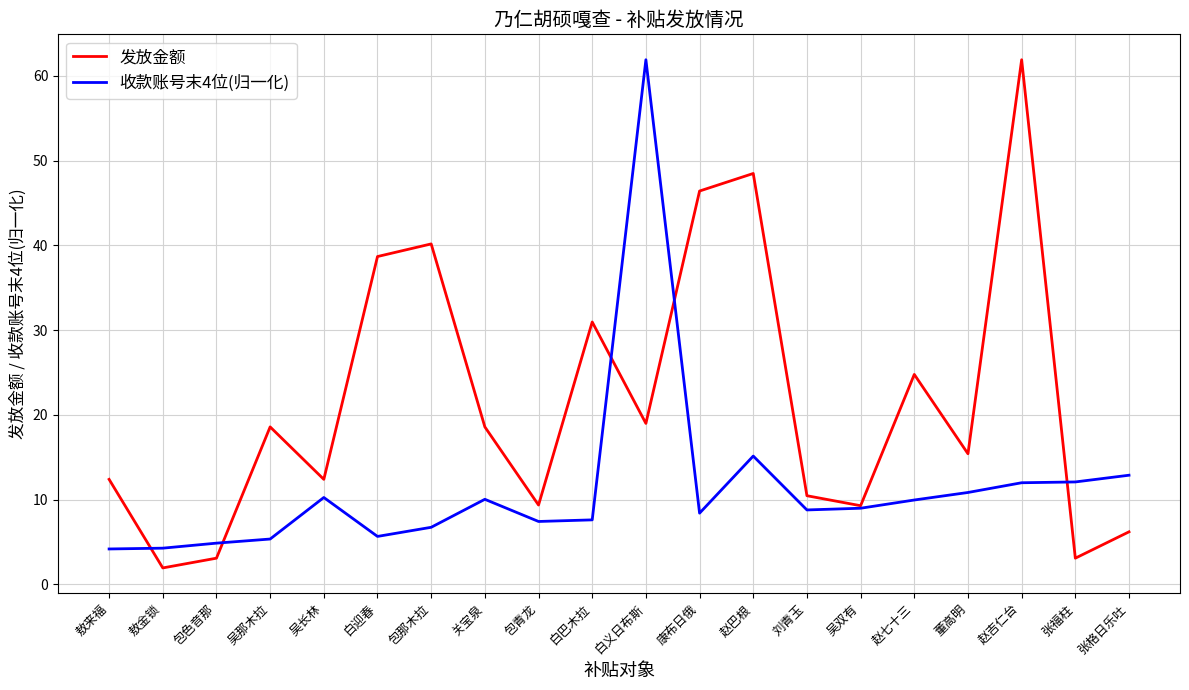

At which category does the chart reach its minimum across all series?

敖金锁